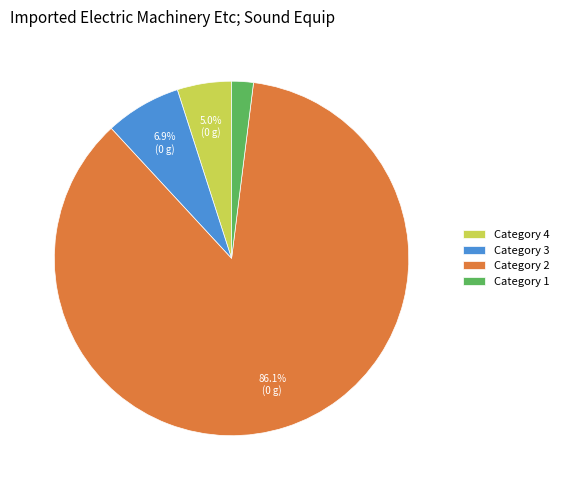

Does any single category account for the majority?

Yes